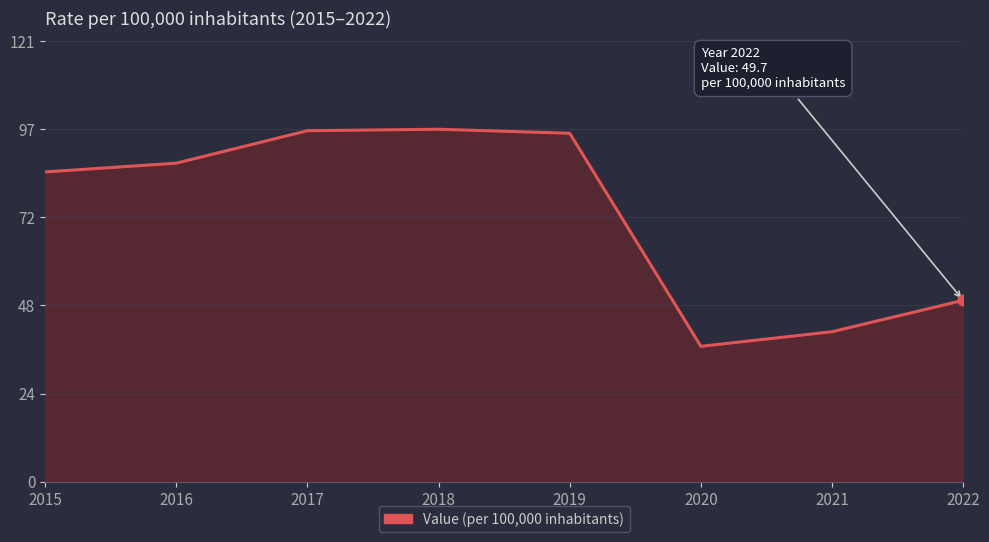

Approximately how many times larger is the value at 2017 compared to 2018?

1.0